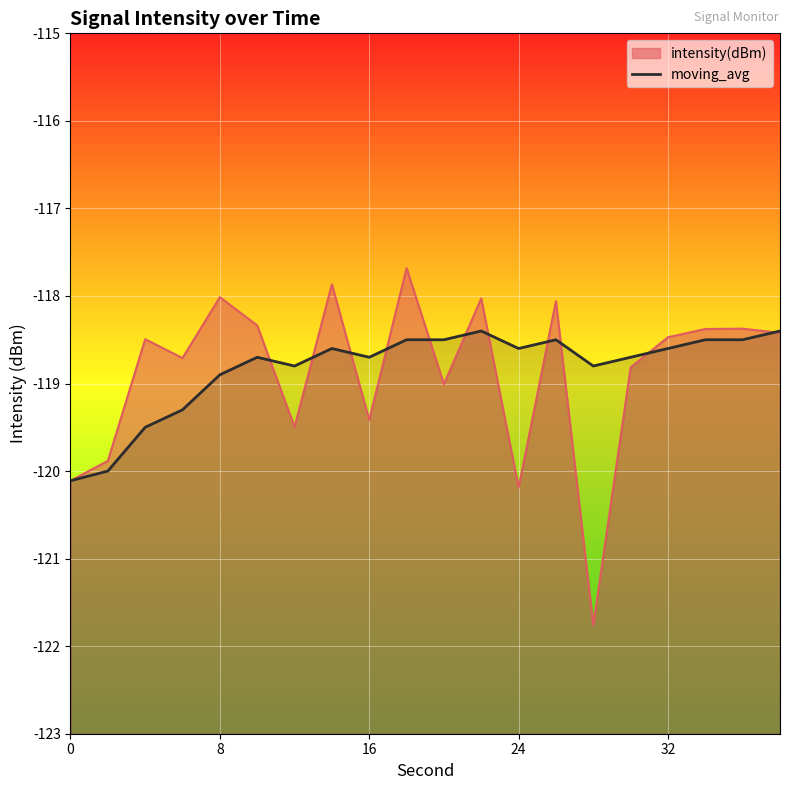

Is it true that the value at 14 is -180.7?

False